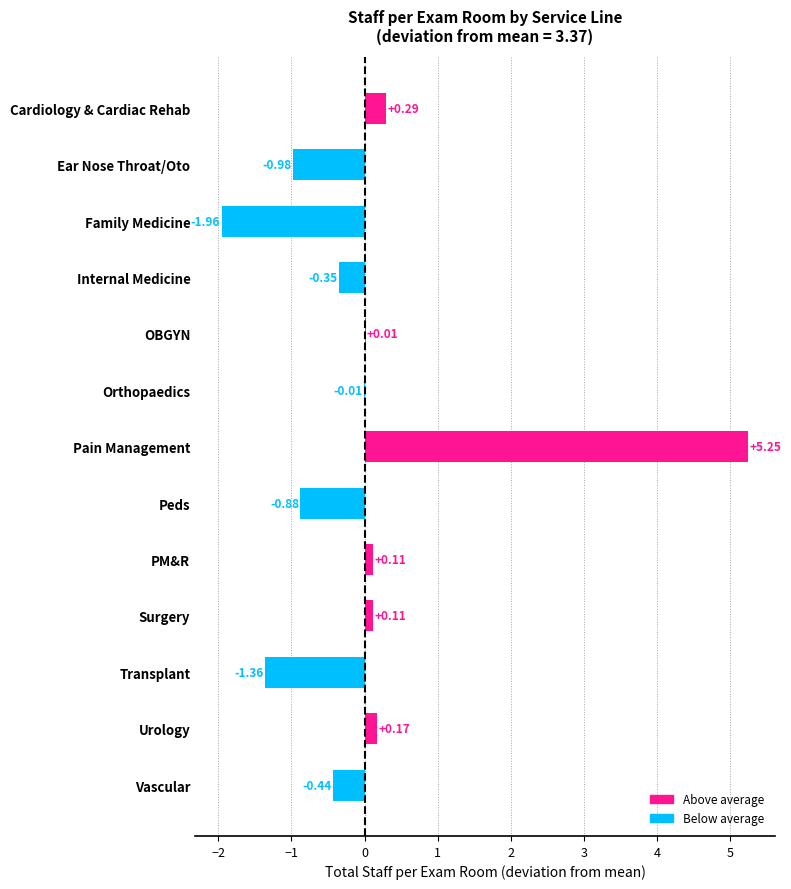

Which has a higher value, Cardiology & Cardiac Rehab or OBGYN?

Cardiology & Cardiac Rehab